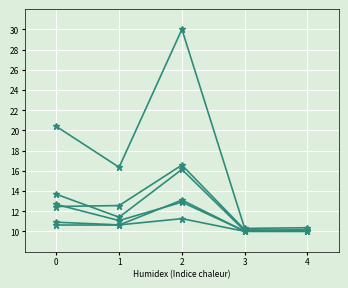

How many distinct data groups are displayed?

6